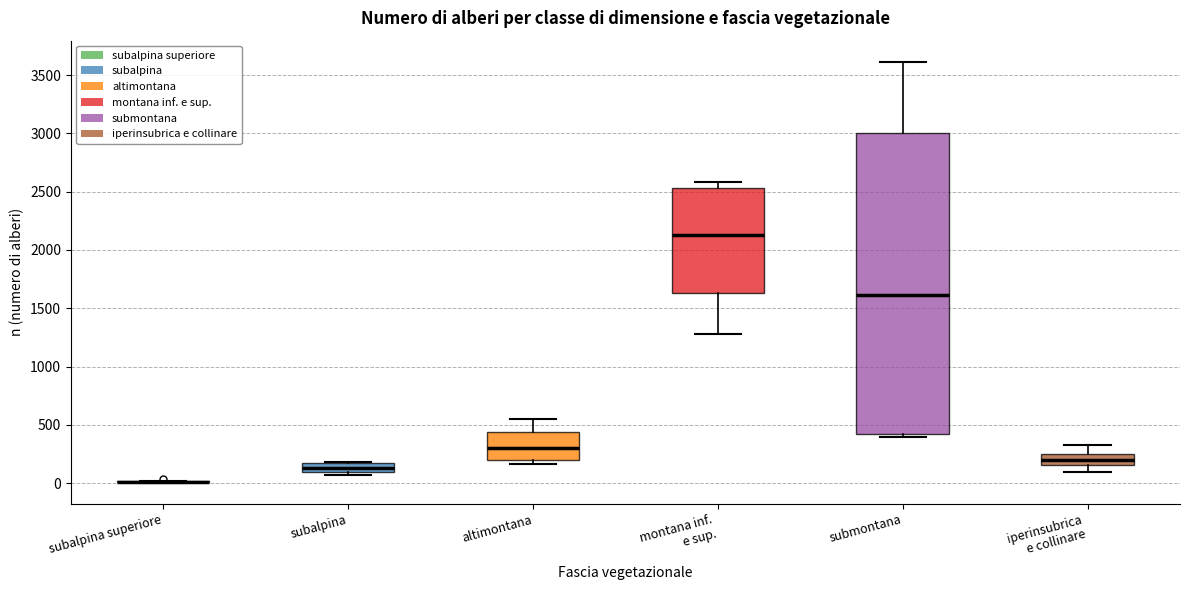

Which box is the tallest, from its lower edge to its upper edge?

submontana